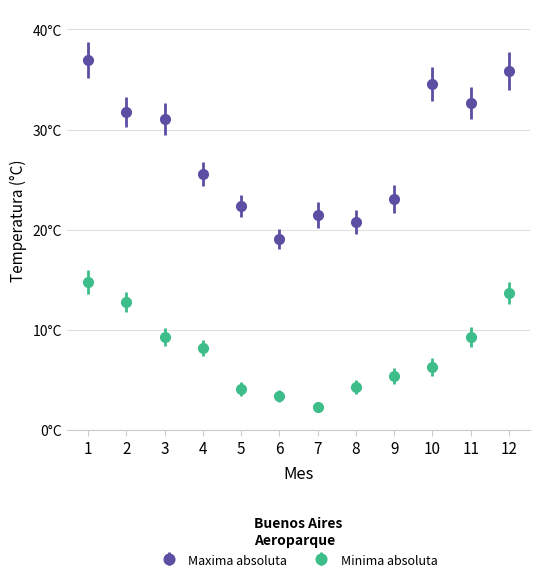

What are all the series names shown in the legend?

Maxima absoluta, Minima absoluta